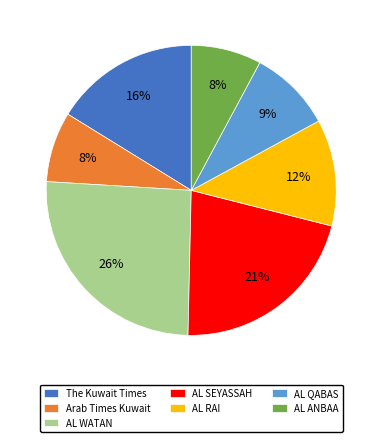

Which has a higher value, AL ANBAA or AL SEYASSAH?

AL SEYASSAH